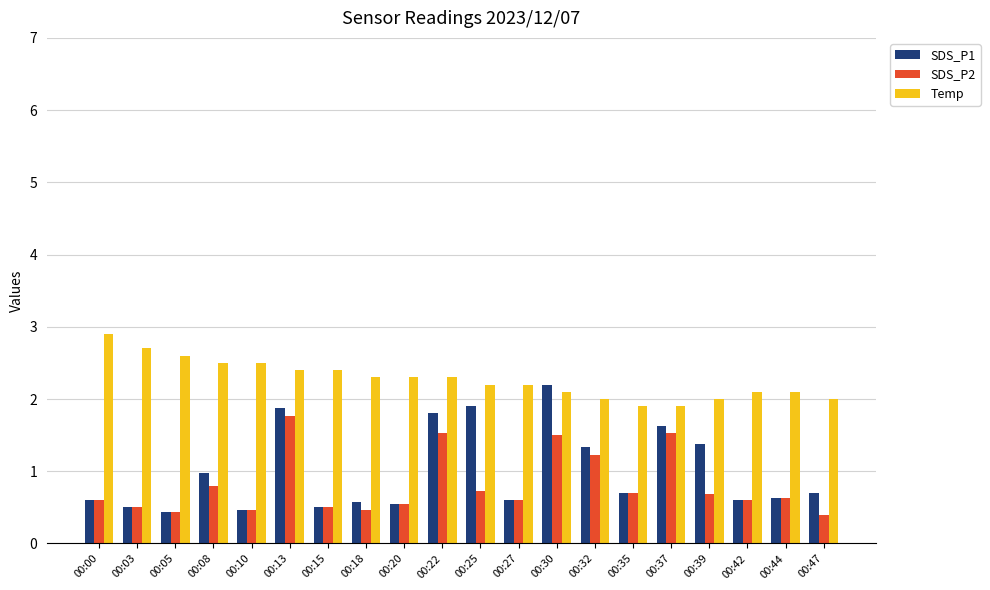

How many groups of bars are there?

20